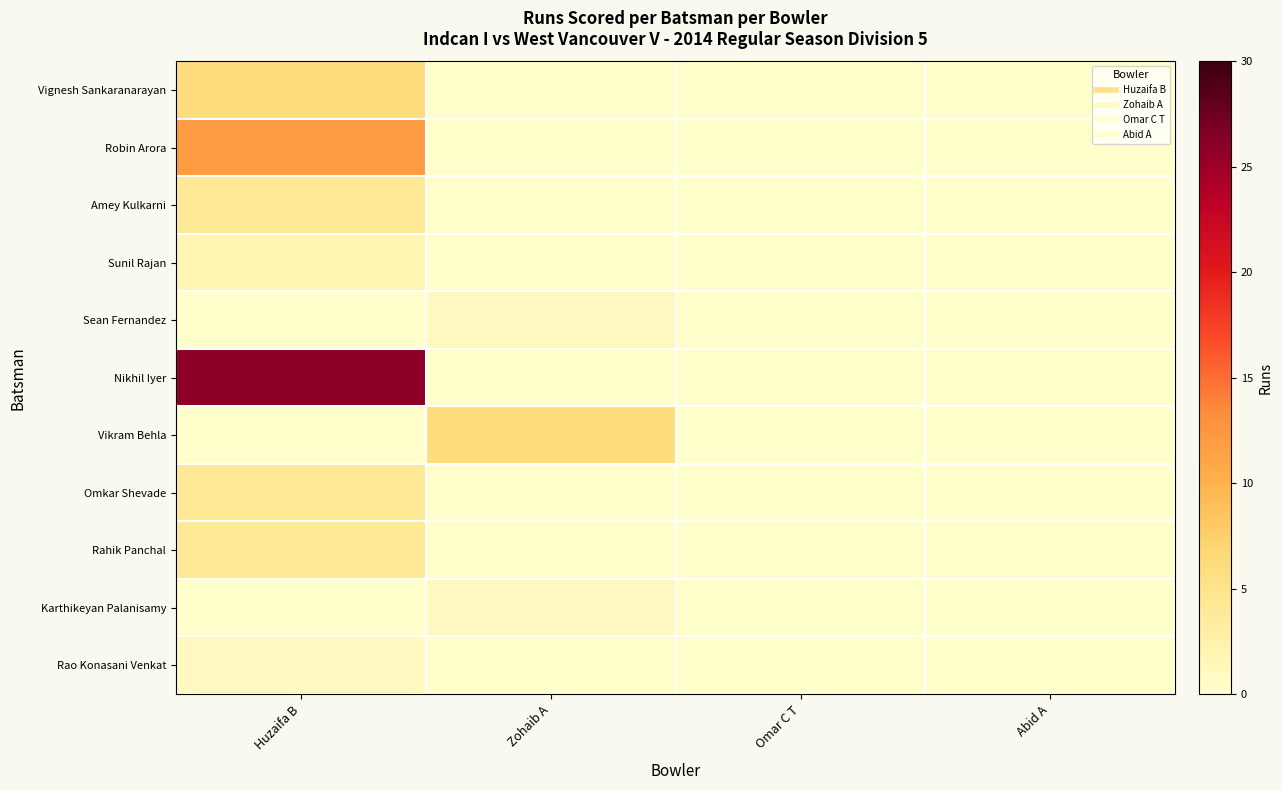

List the series in order of their peak value, lowest first.

Sean Fernandez, Karthikeyan Palanisamy, Rao Konasani Venkat, Sunil Rajan, Amey Kulkarni, Omkar Shevade, Rahik Panchal, Vignesh Sankaranarayan, Vikram Behla, Robin Arora, Nikhil Iyer